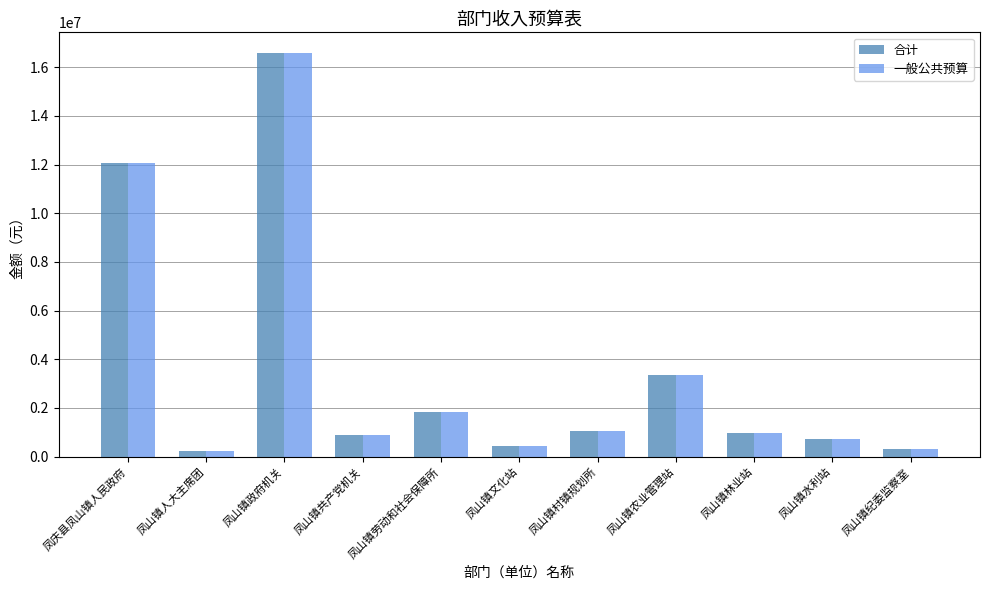

At which category is the sum across all series the highest?

凤山镇政府机关